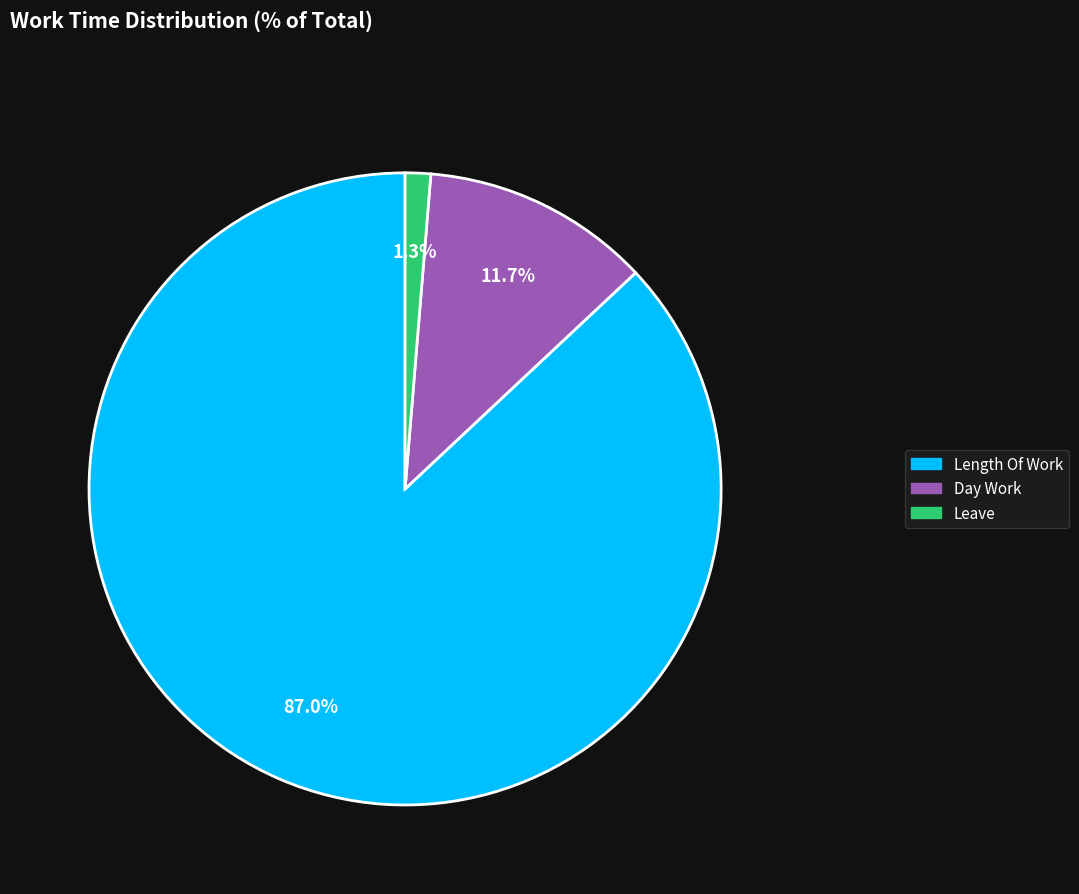

Is there a majority slice in this chart?

Yes